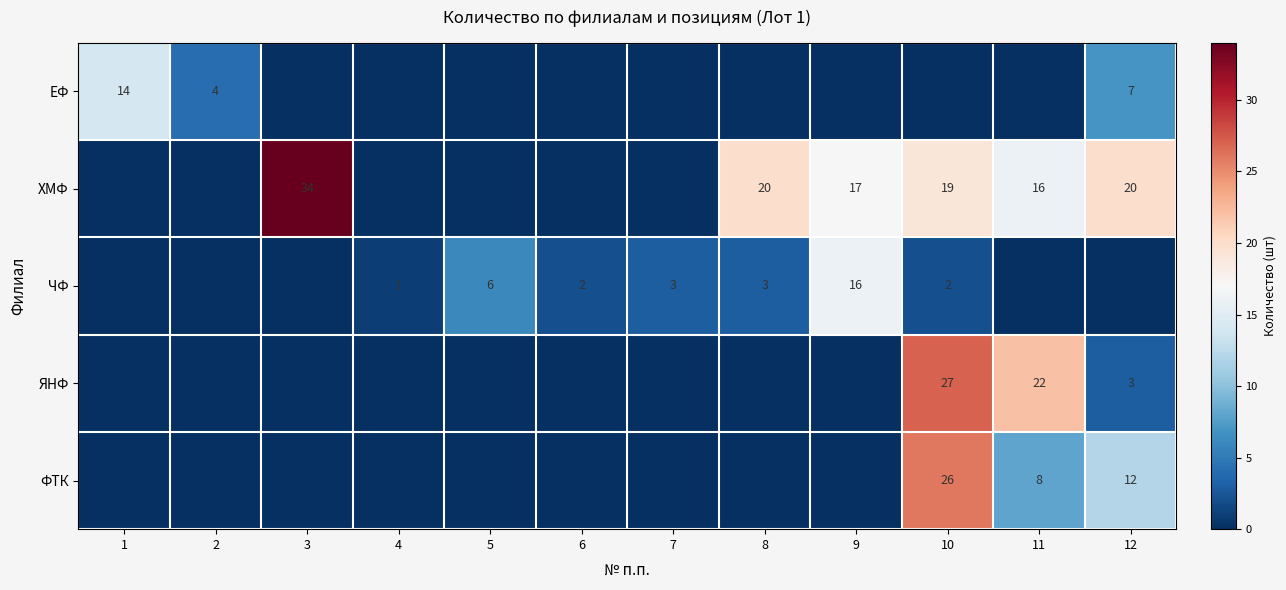

True or false: ЯНФ has a value of 30 at 11.

False